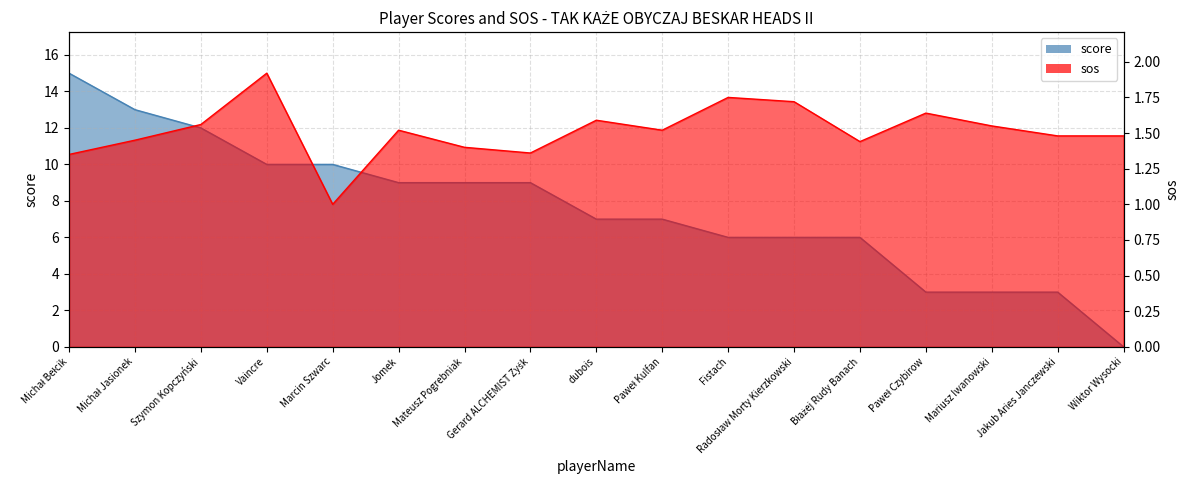

True or false: sos has a value of 0.4 at Paweł Kulfan.

False